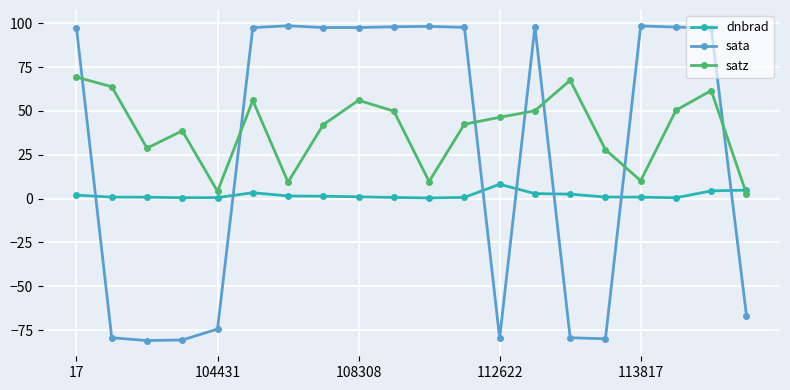

How many times do sata and dnbrad cross each other?

7